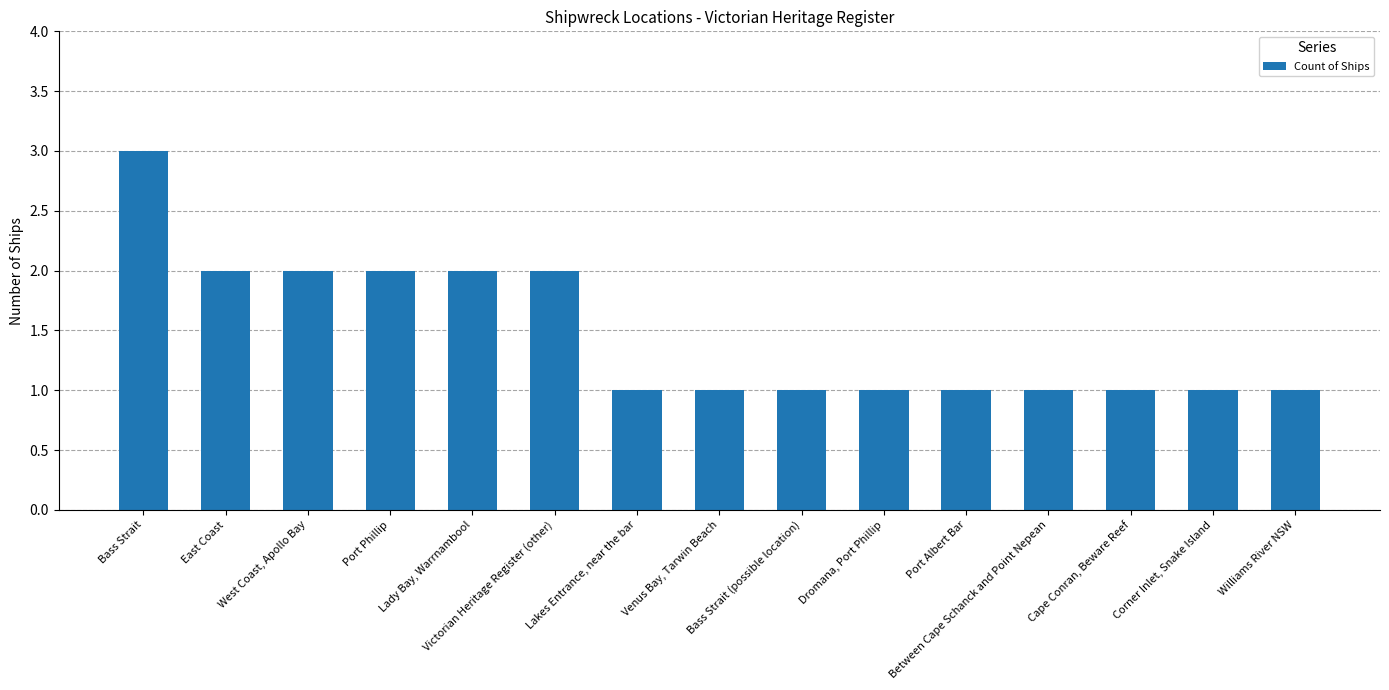

What is the greatest value displayed?

3